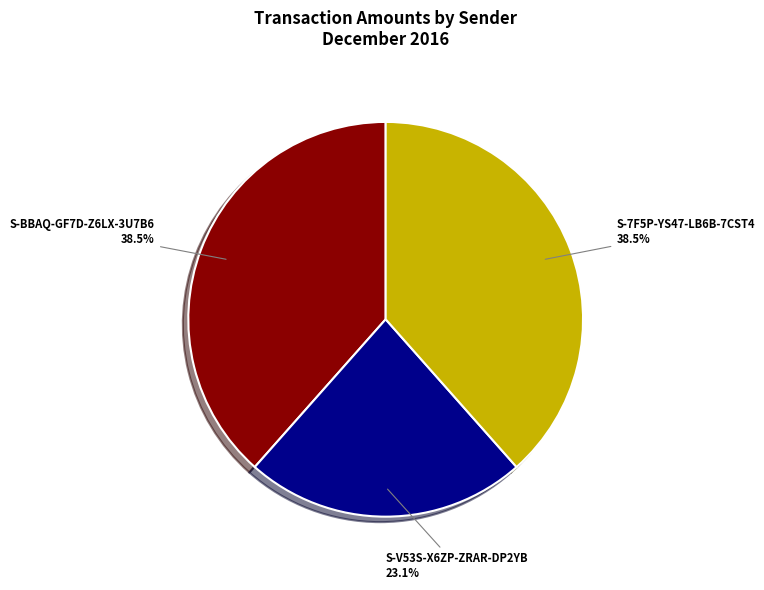

Which slice is the smallest?

S-V53S-X6ZP-ZRAR-DP2YB